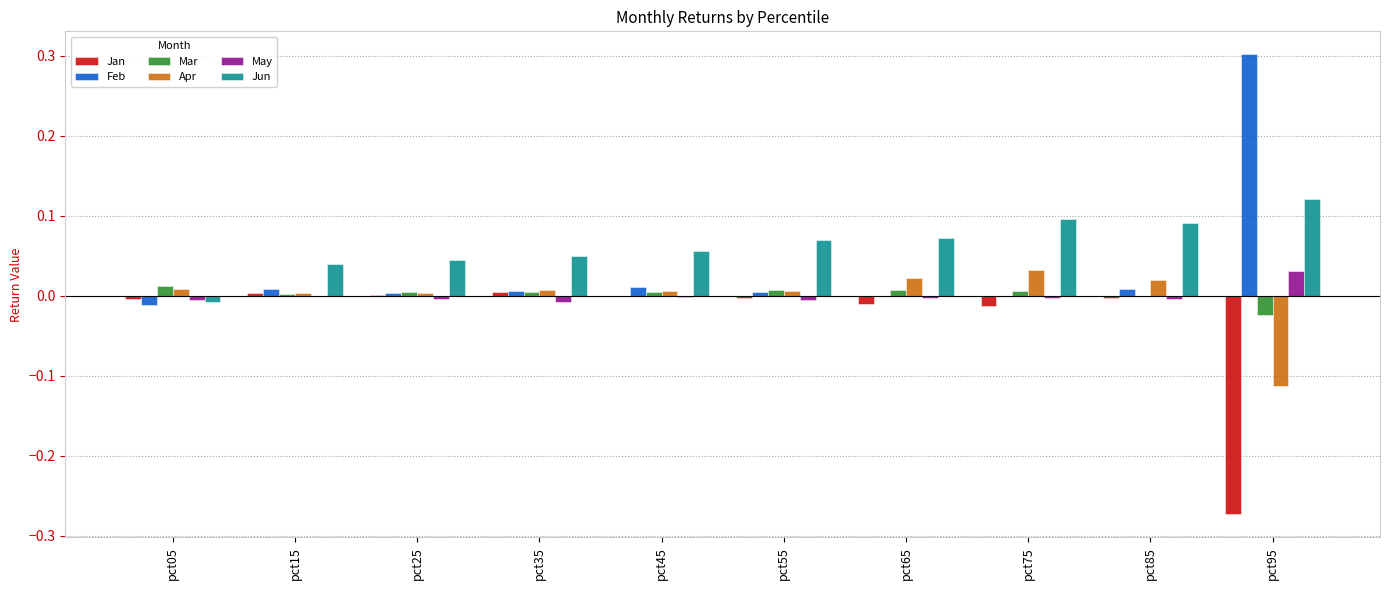

Which series has the largest total across all categories?

Jun